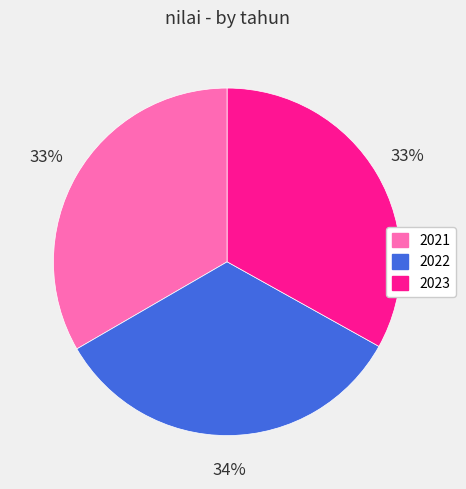

To the nearest percent, what portion does 2022 represent?

34%